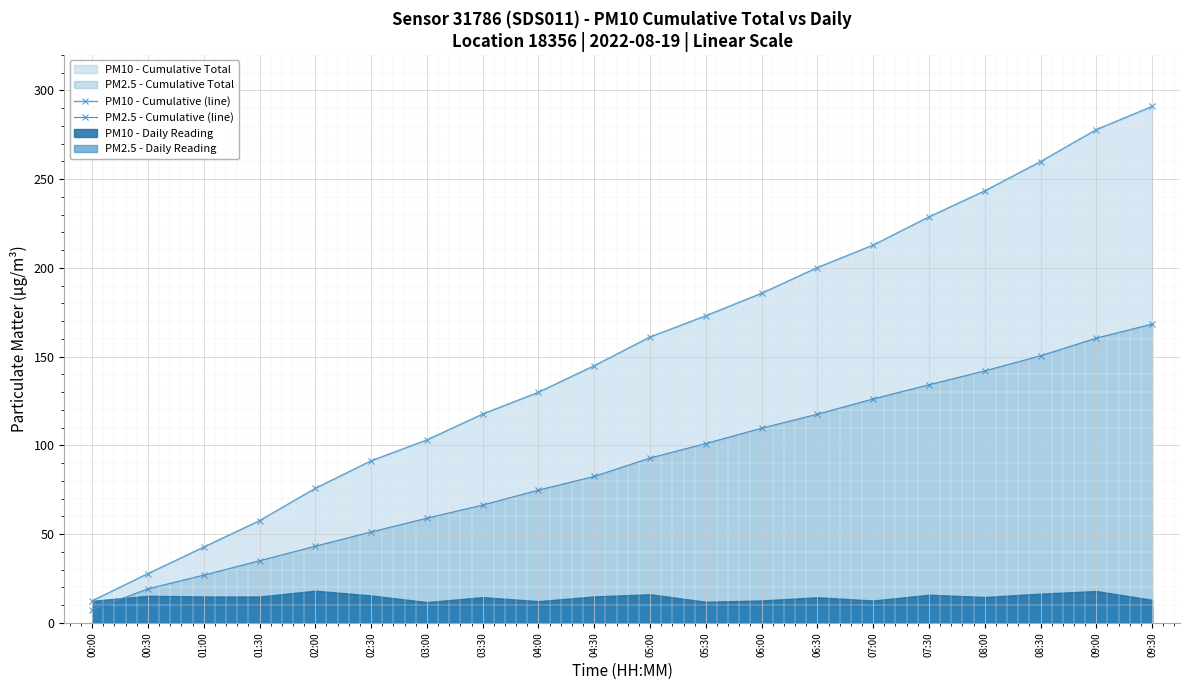

How many values in the PM10 - Cumulative (line) series are below 161?

10